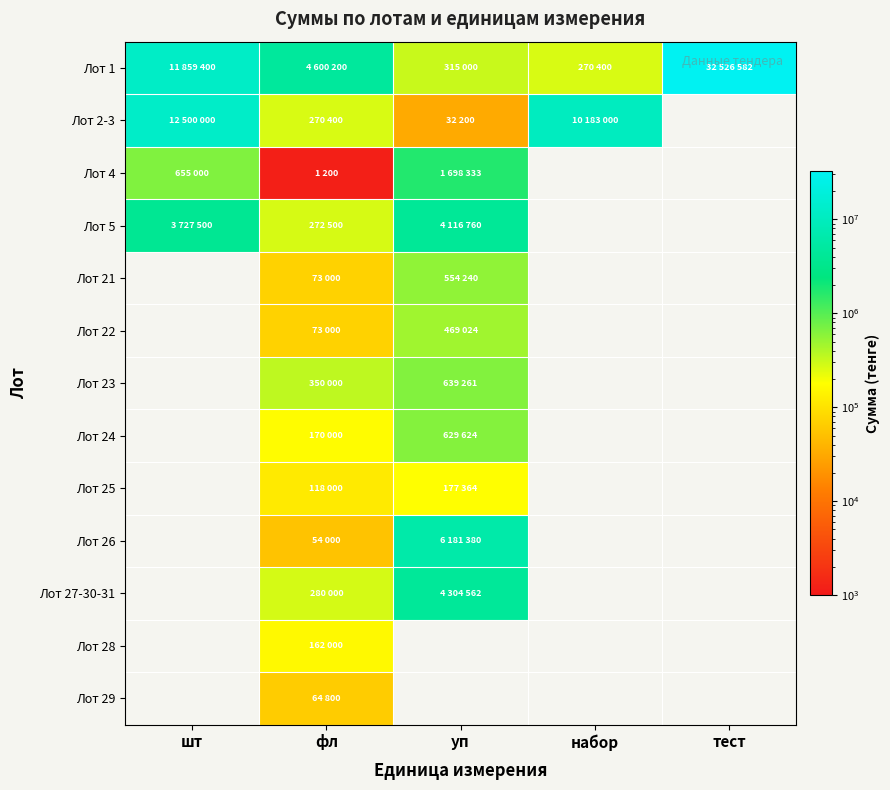

Which series has the largest total across all categories?

Лот 1